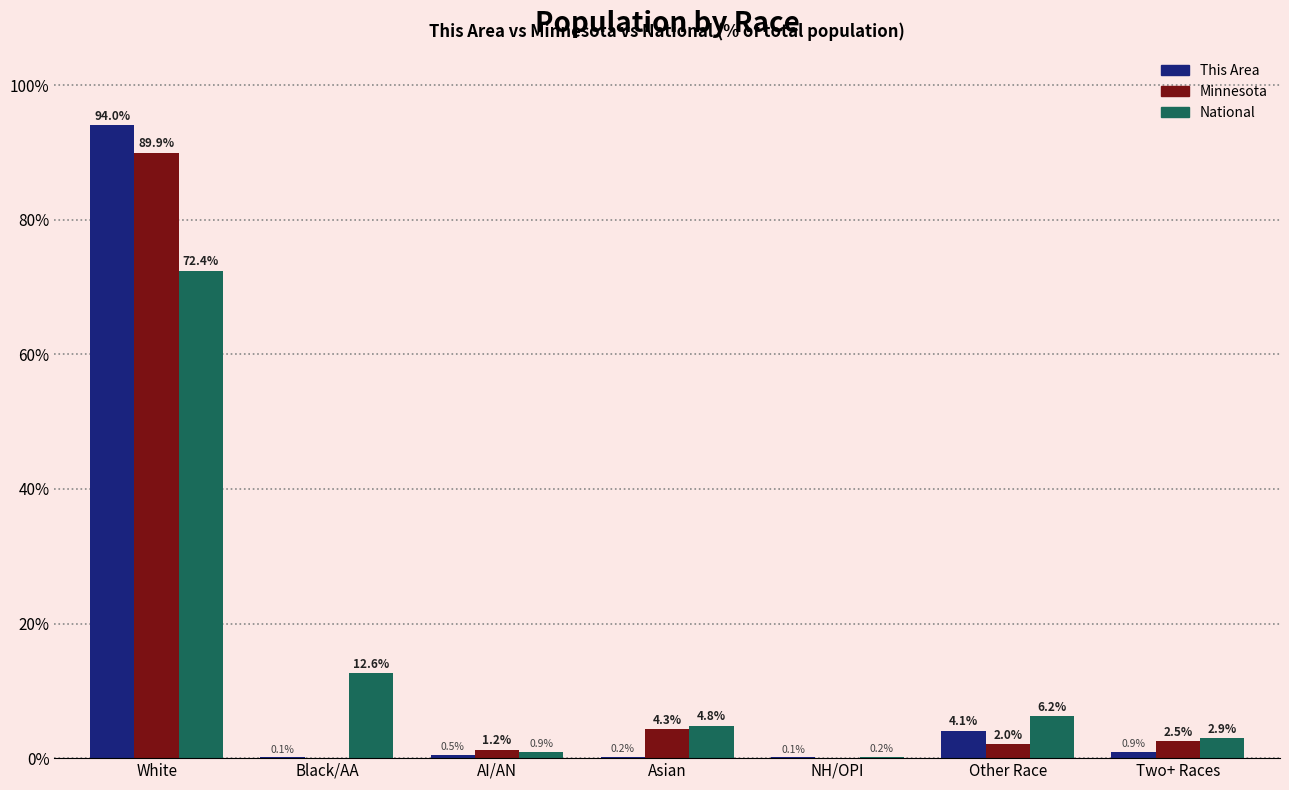

What is the sum of all National values?

100.0